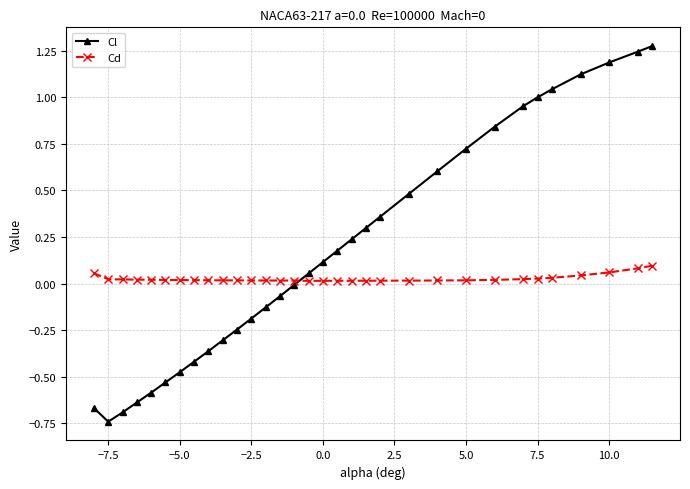

Does the chart have visible grid lines?

Yes